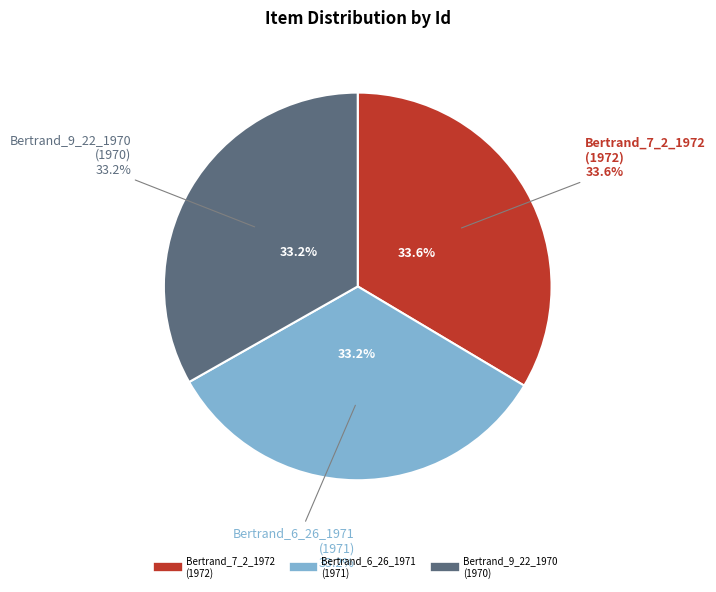

How many segments does this pie chart have?

3